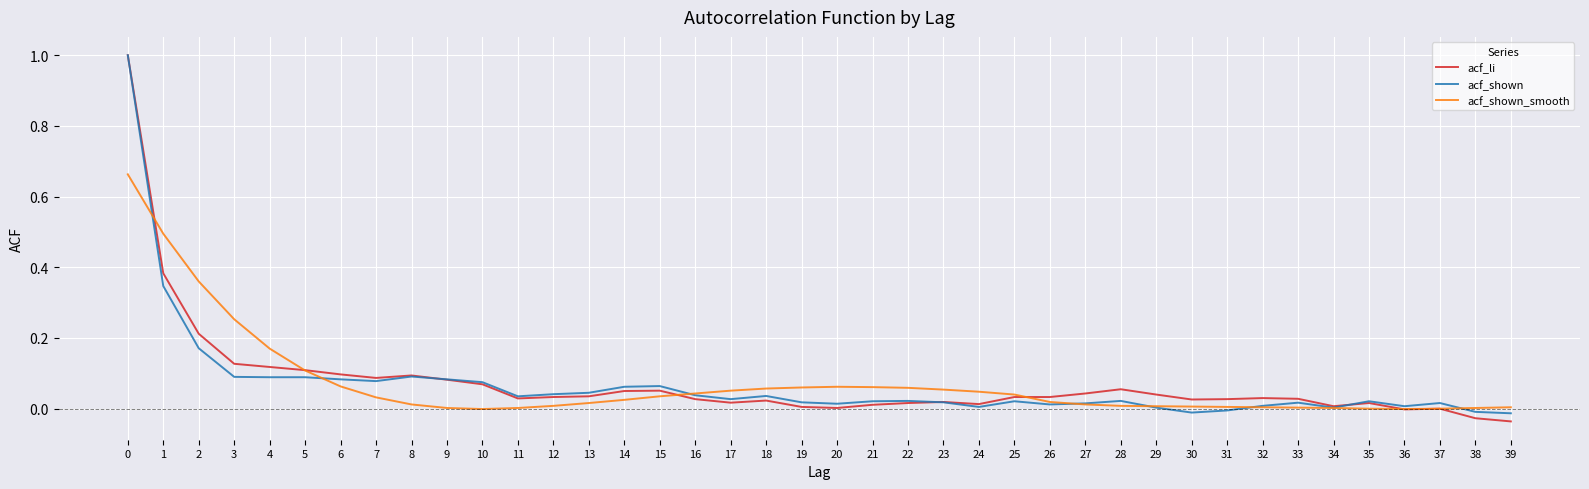

Is the value of acf_li at 5 greater than the value of acf_shown at 33?

Yes